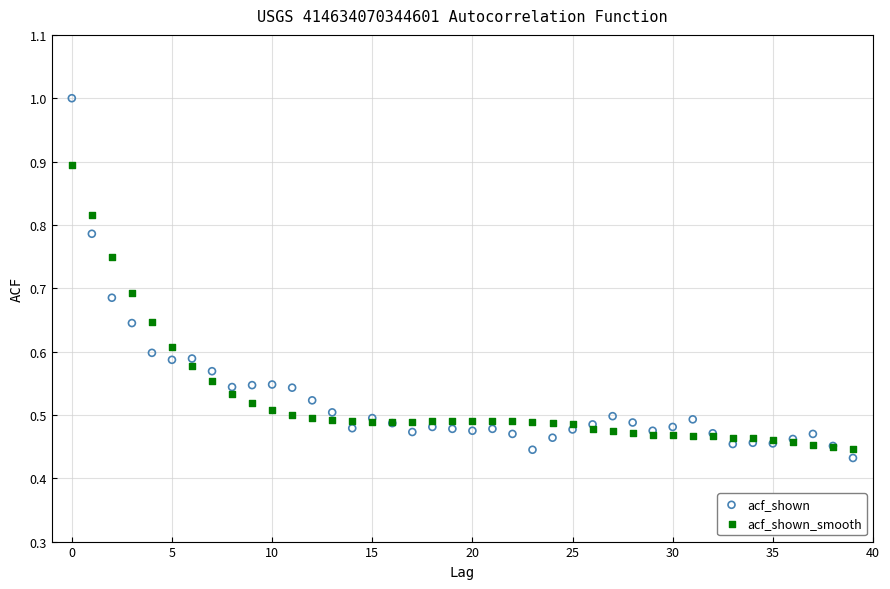

Which series reaches the maximum Y coordinate?

acf_shown